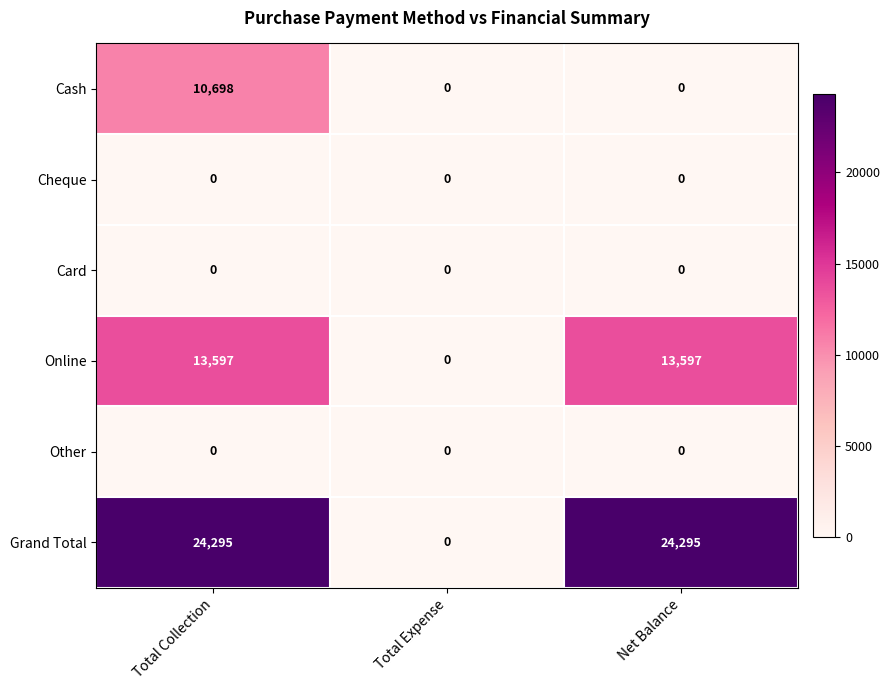

Reading left to right, transcribe all the data shown in this chart.

Cash: 10698	0	0
Cheque: 0	0	0
Card: 0	0	0
Online: 13597	0	13597
Other: 0	0	0
Grand Total: 24295	0	24295